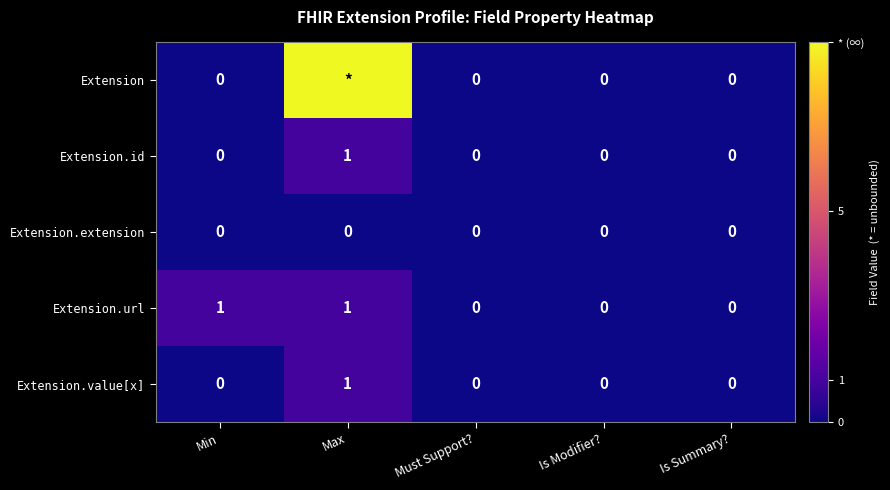

True or false: Extension.url has a value of 0 at Is Summary?.

True